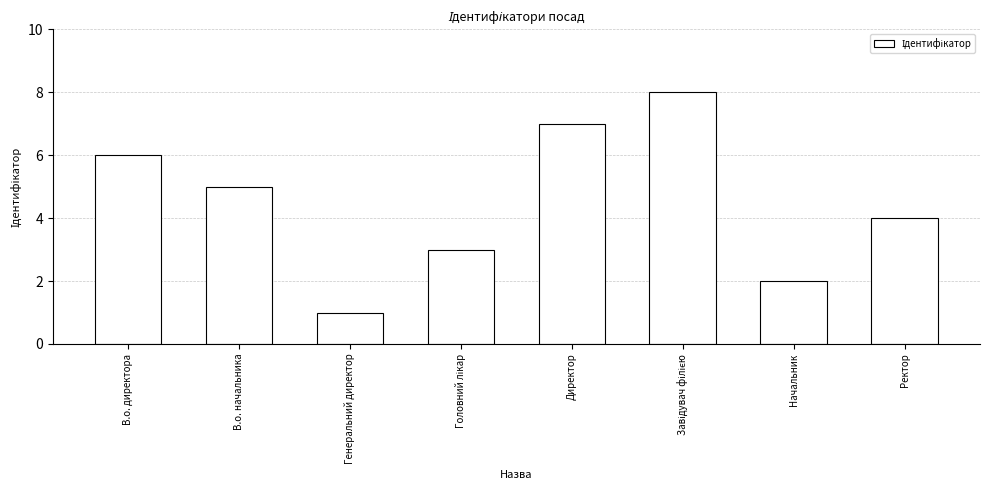

Reading left to right, list all the values displayed in this chart.

6	5	1	3	7	8	2	4